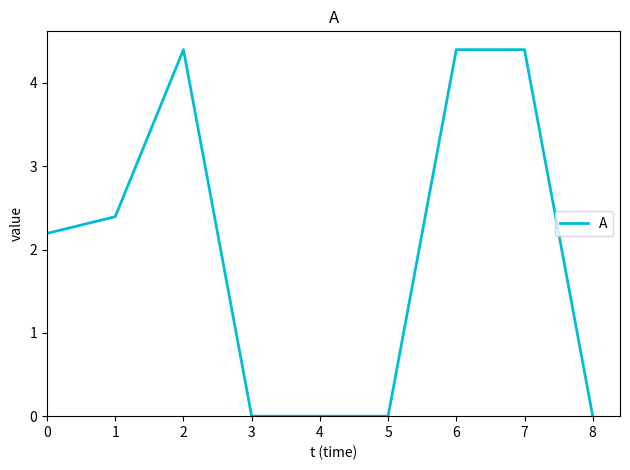

How many values are below 2?

4